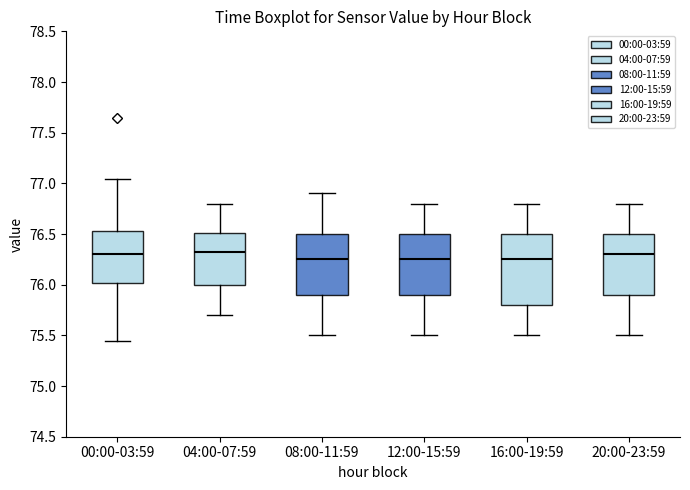

Which box is the tallest, from its lower edge to its upper edge?

16:00-19:59